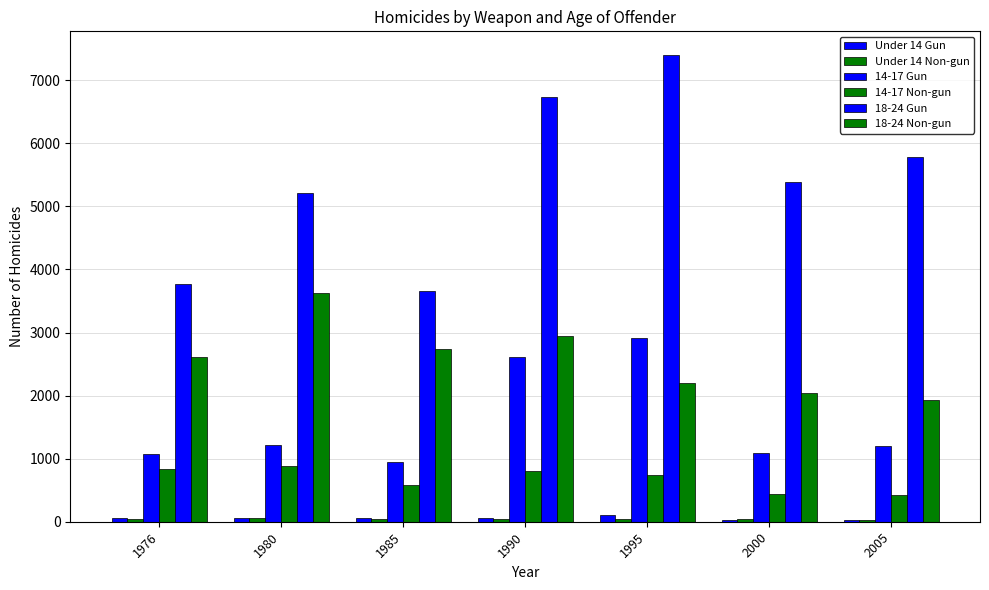

Count the number of categories in the chart.

7